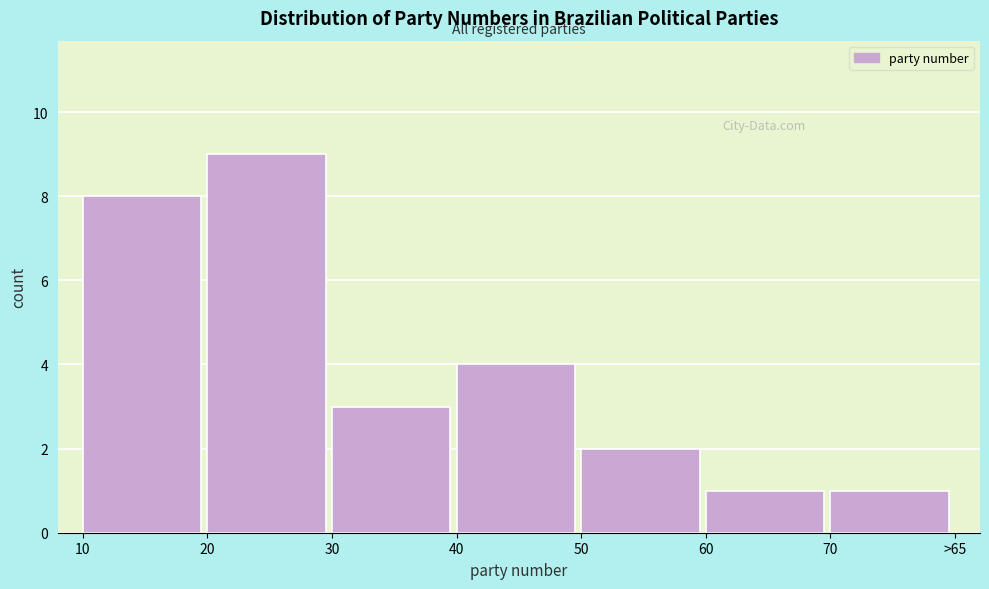

Reading left to right, list all the values displayed in this chart.

8	9	3	4	2	1	1